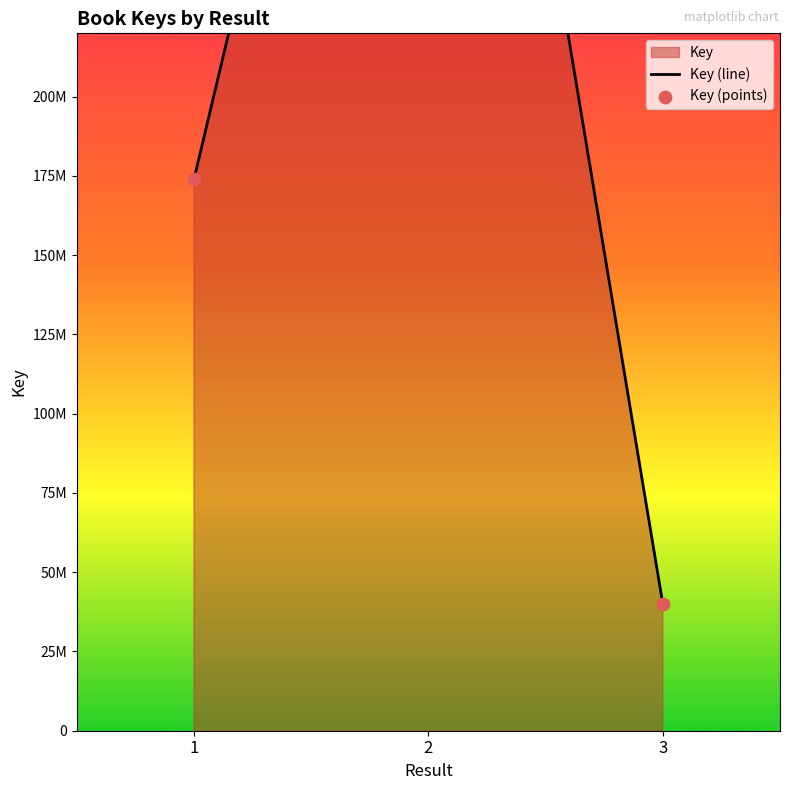

Is the value of Key (points) at 2 greater than the value of Key (line) at 1?

Yes